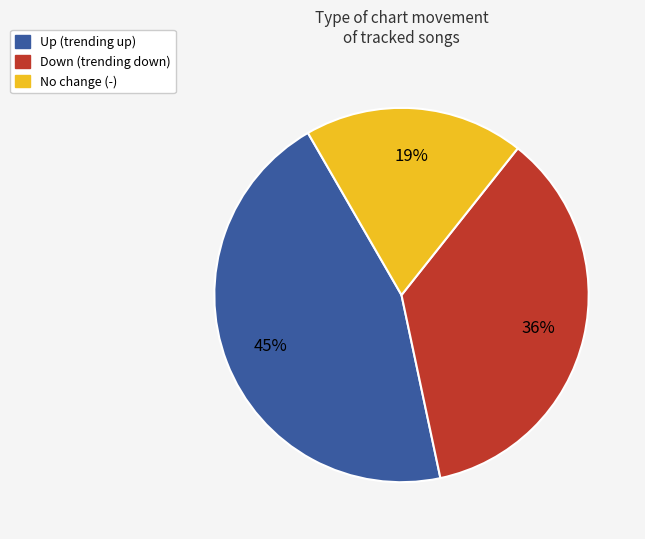

How many slices are in this pie chart?

3